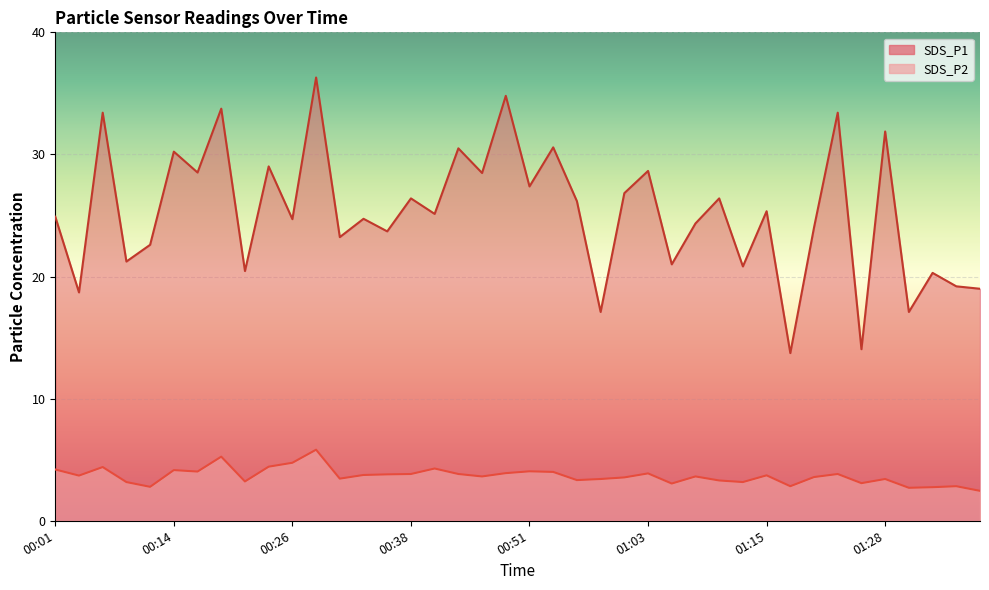

Where does the SDS_P2 series first go above 3?

00:01